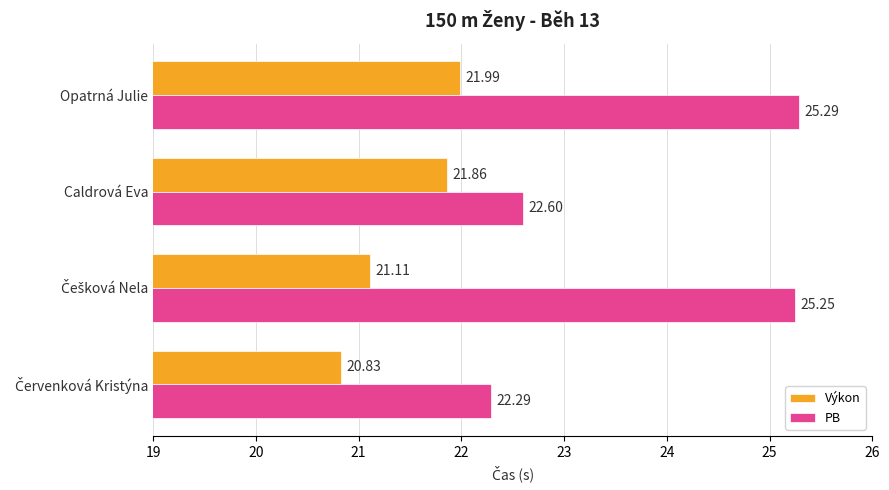

Which series has the largest range (max minus min)?

PB